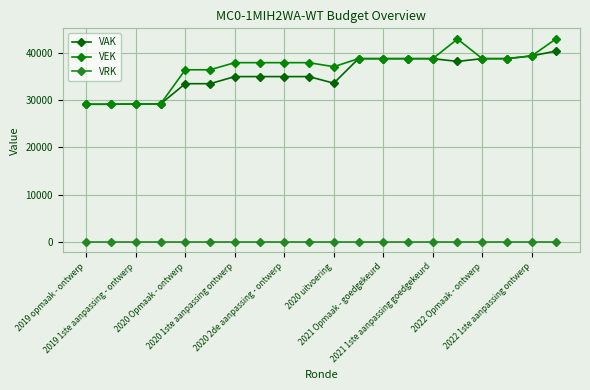

What is the value of the VAK point at the 19th from the left?

39398